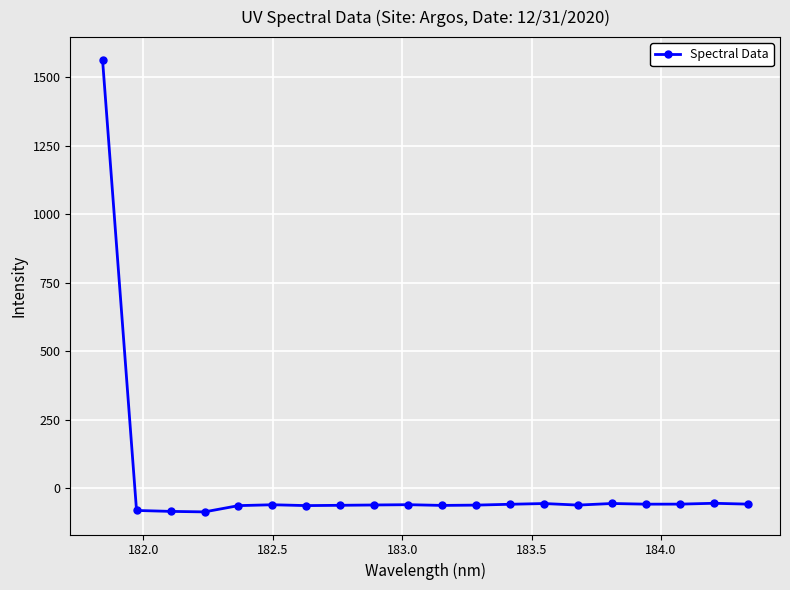

True or false: the data has more than 2 interior local peaks.

True